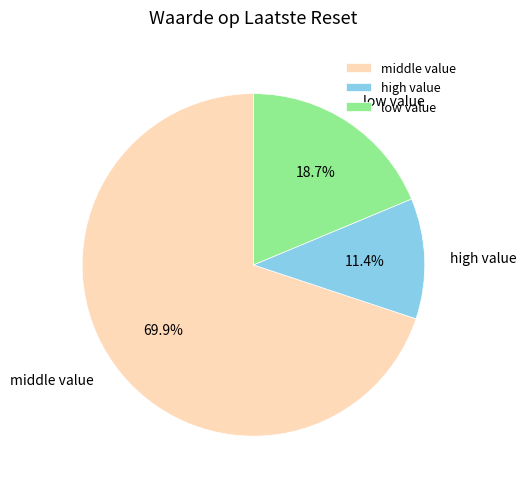

Between middle value and low value, which is larger?

middle value